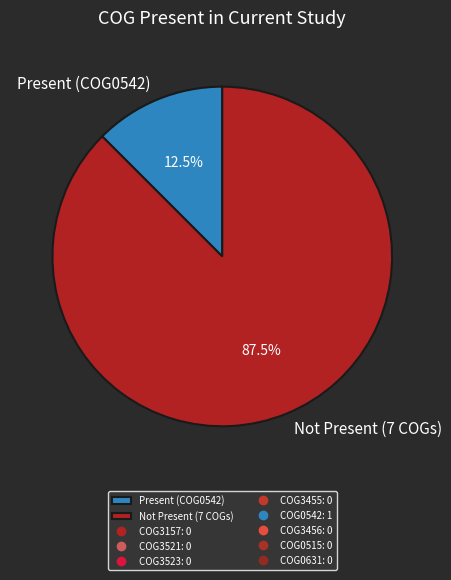

Count the number of slices in the pie.

2